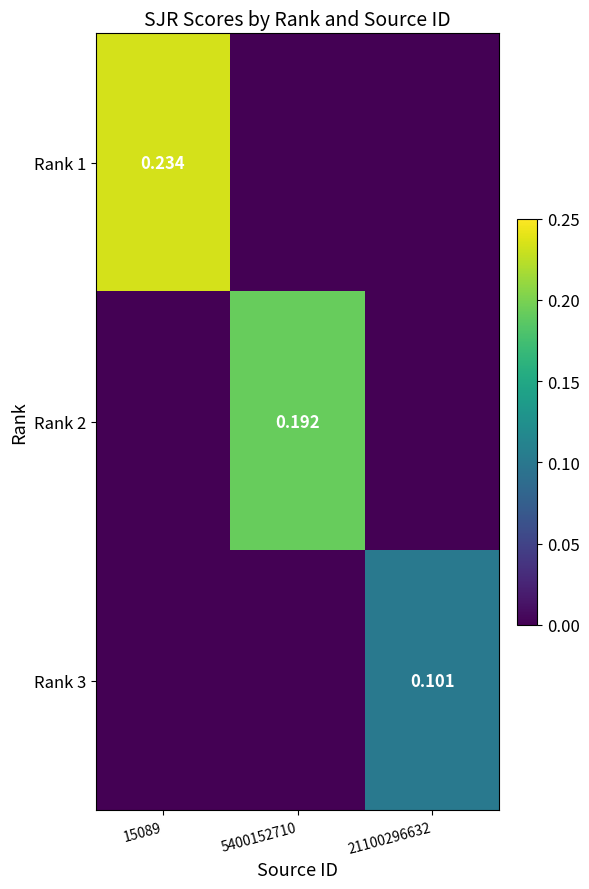

Is the value of Rank 2 at 5400152710 greater than the value of Rank 1 at 15089?

No